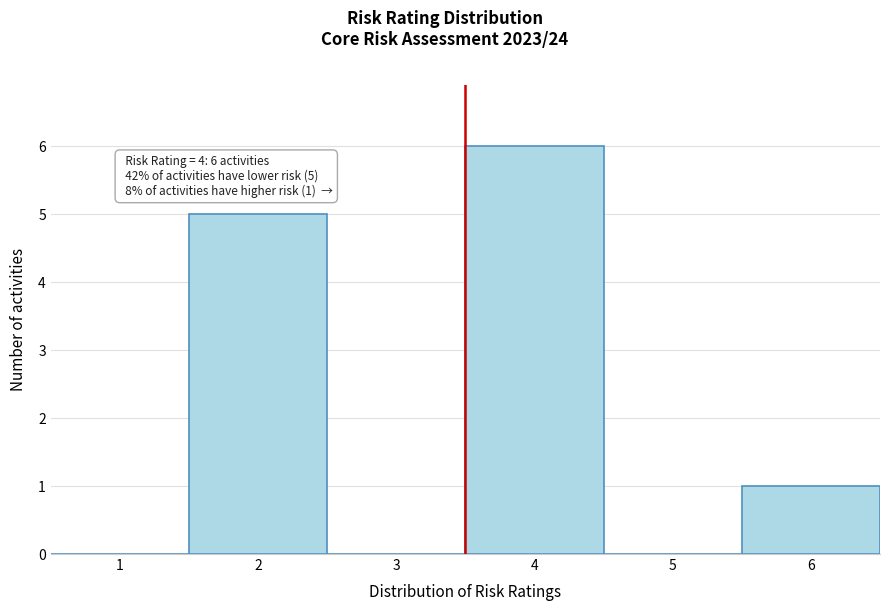

Reading right to left, transcribe all the data shown in this chart.

6=1	5=0	4=6	3=0	2=5	1=0